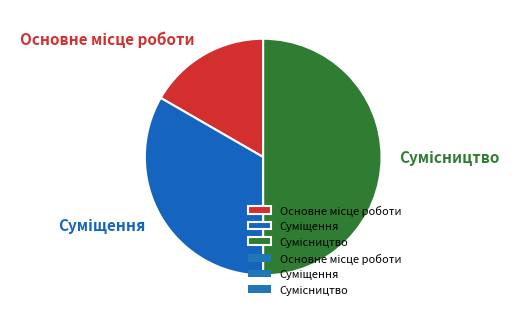

Count the number of slices in the pie.

3